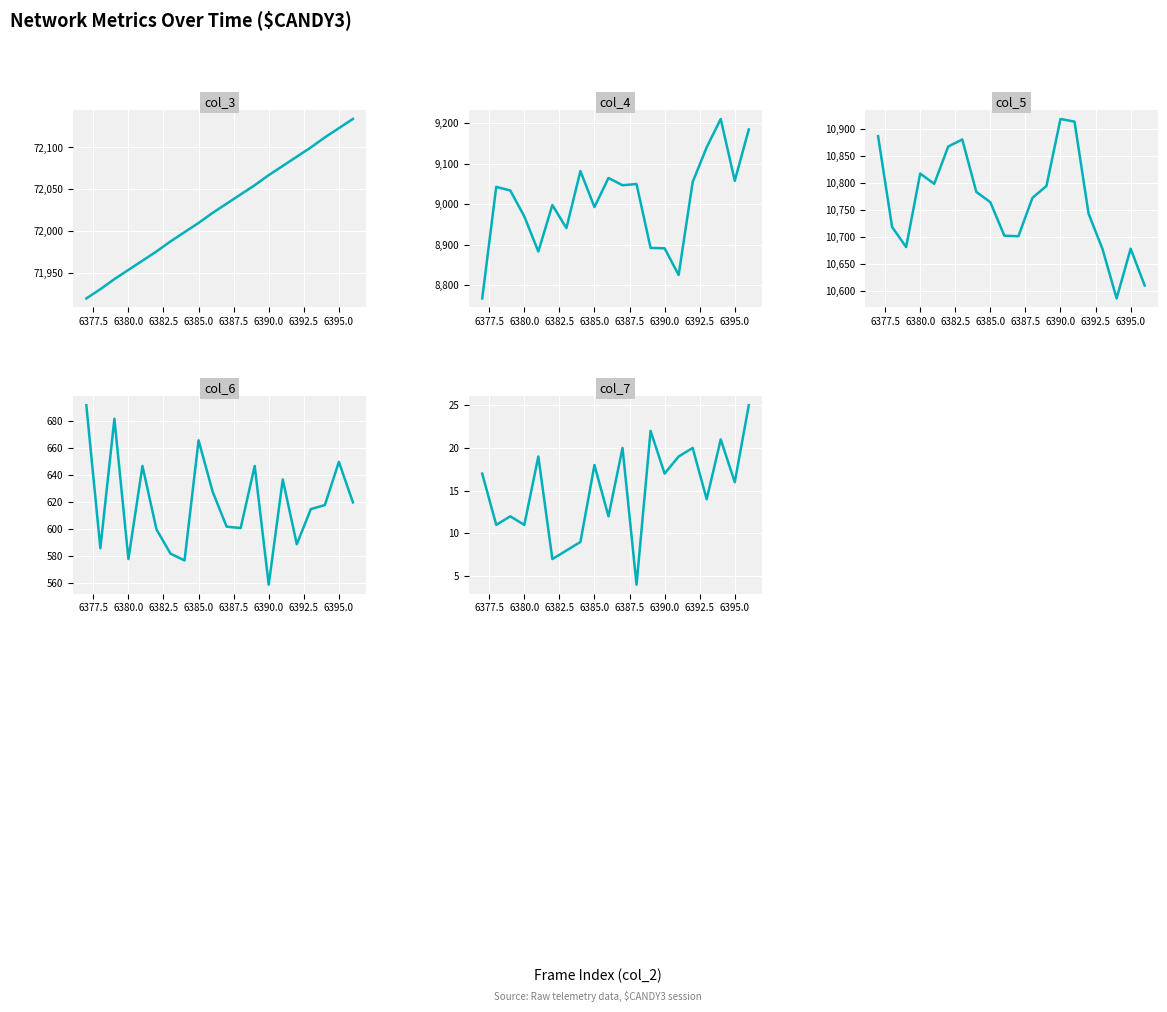

Is it true that col_5 equals 10918 at 6390.0?

True